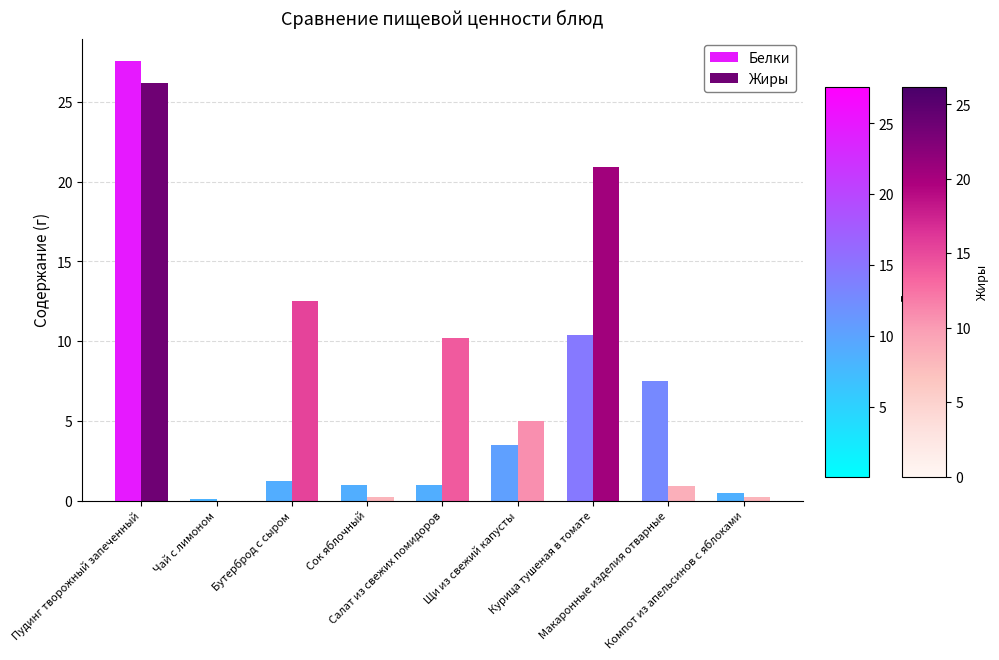

Reading right to left, extract all data points from this chart.

Белки: Компот из апельсинов с яблоками=0.5	Макаронные изделия отварные=7.5	Курица тушеная в томате=10.4	Щи из свежий капусты=3.5	Салат из свежих помидоров=1.0	Сок яблочный=1.0	Бутерброд с сыром=1.2	Чай с лимоном=0.1	Пудинг творожный запеченный=27.6
Жиры: Компот из апельсинов с яблоками=0.2	Макаронные изделия отварные=0.9	Курица тушеная в томате=20.9	Щи из свежий капусты=5.0	Салат из свежих помидоров=10.2	Сок яблочный=0.2	Бутерброд с сыром=12.5	Чай с лимоном=0.0	Пудинг творожный запеченный=26.2